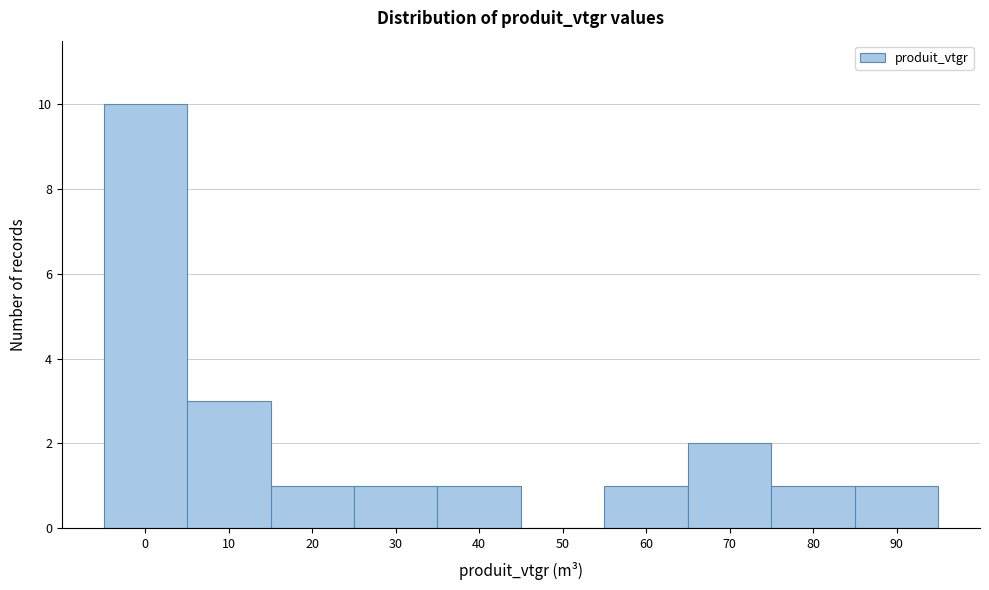

Reading right to left, what are all the values shown in this chart?

90=1	80=1	70=2	60=1	50=0	40=1	30=1	20=1	10=3	0=10